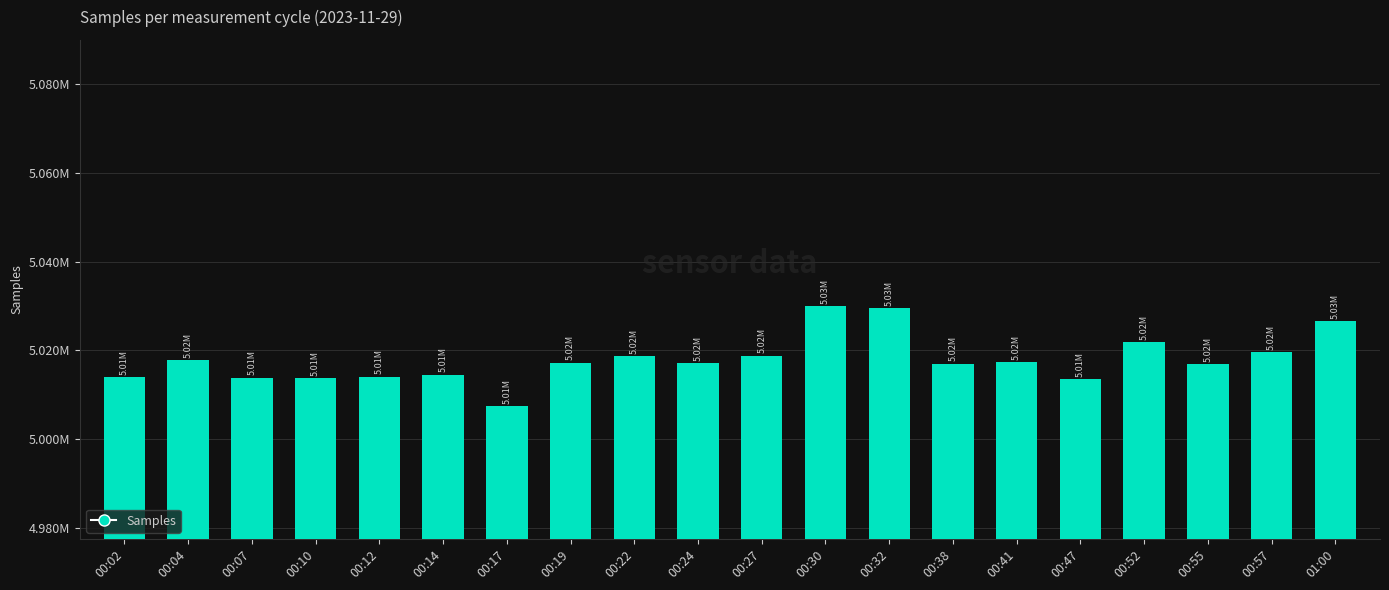

What is the sum of all values?

100359705